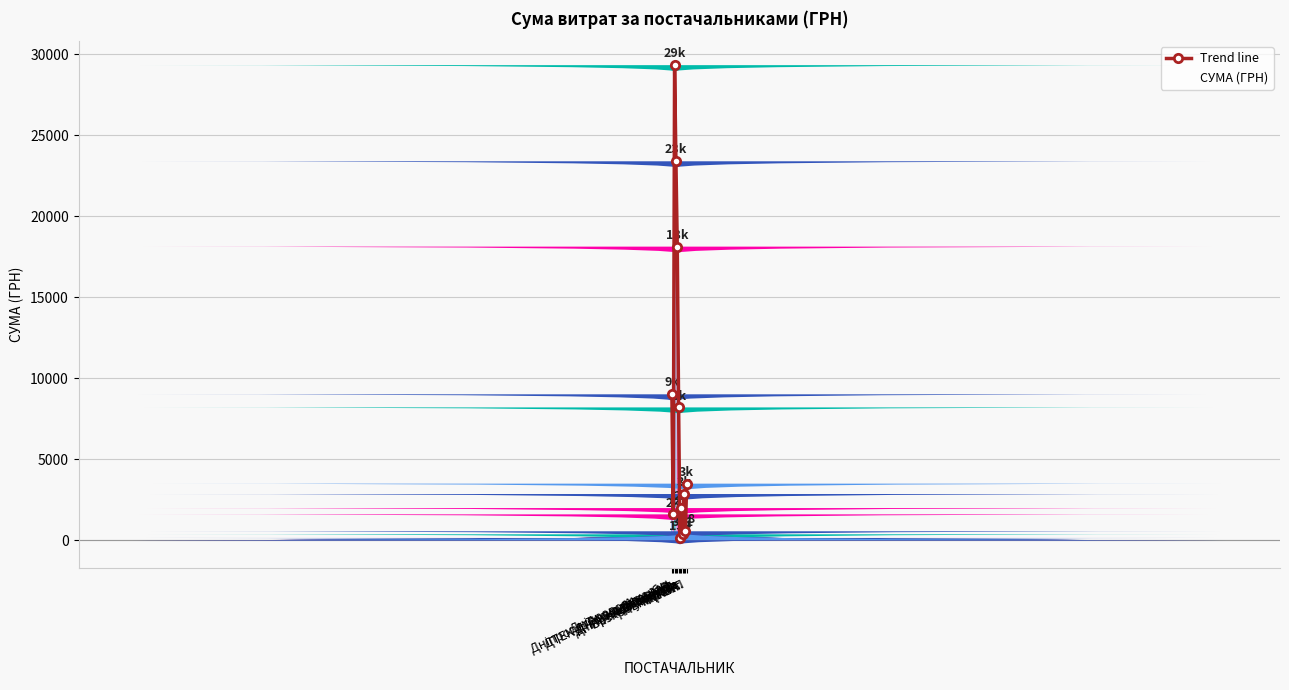

How many points are higher than both their immediate neighbors (excluding endpoints)?

3